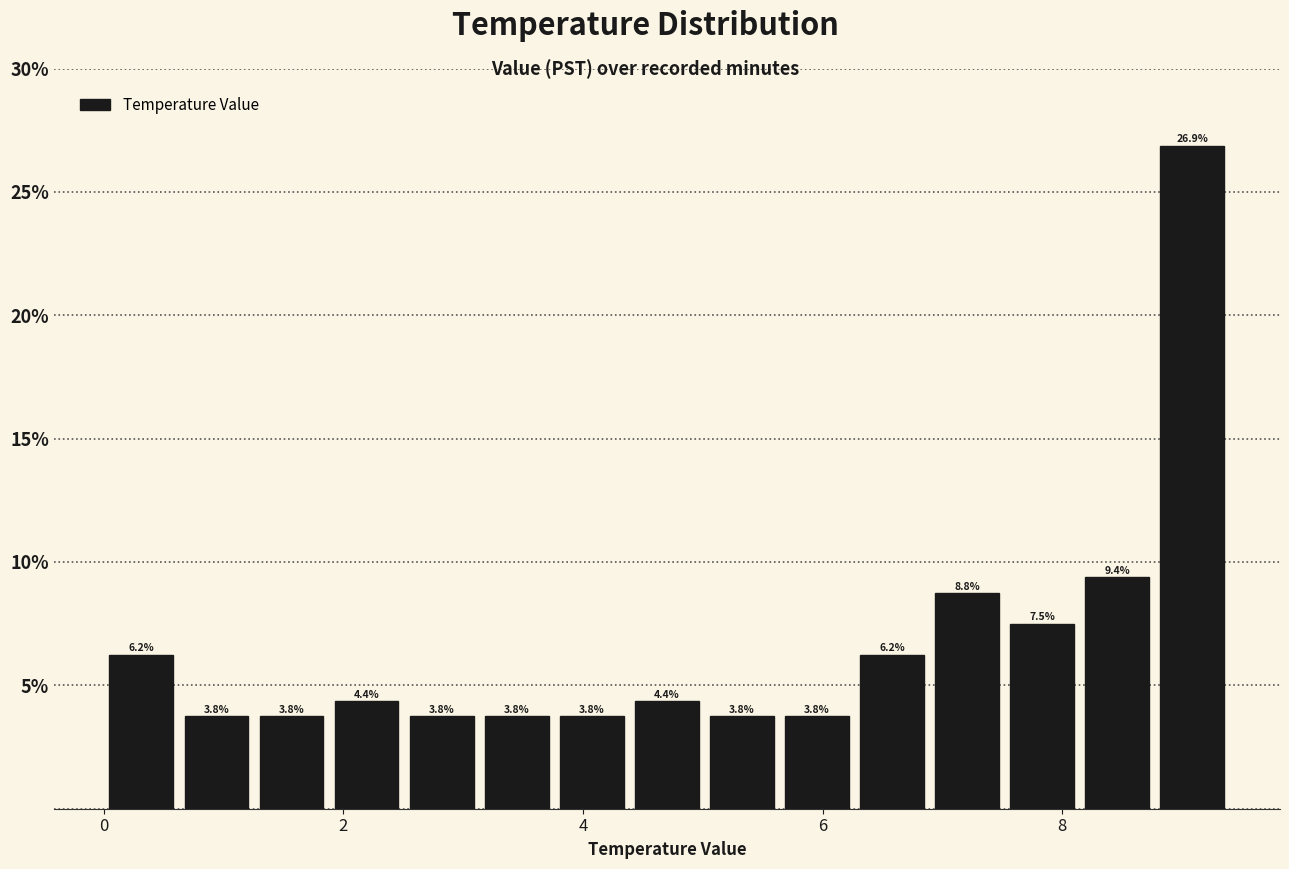

Read against the x-axis, roughly where is the centre of the tallest bar?

9.0